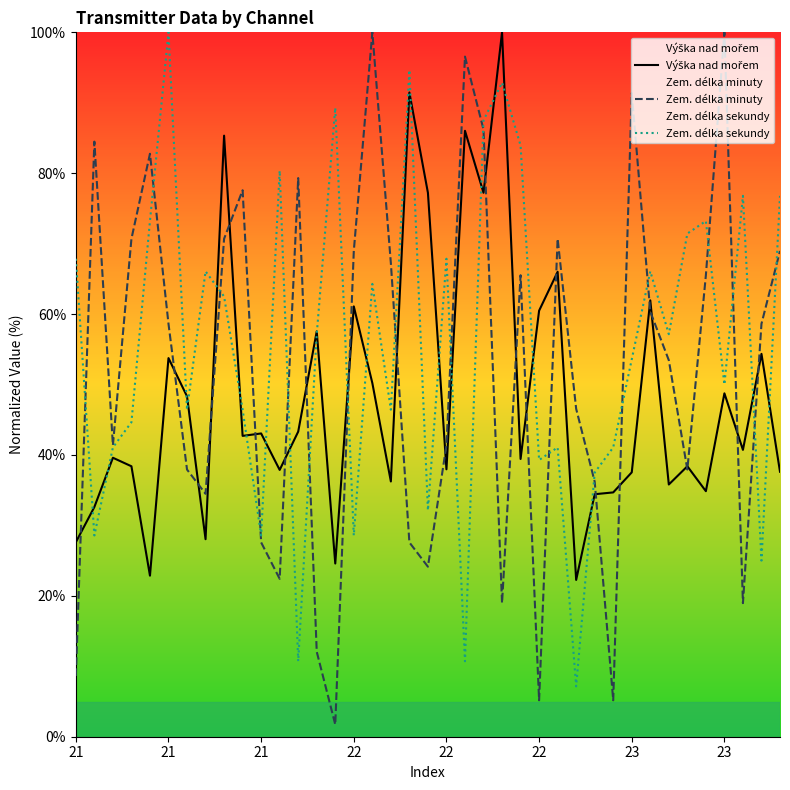

What is the greatest value displayed?

100.0